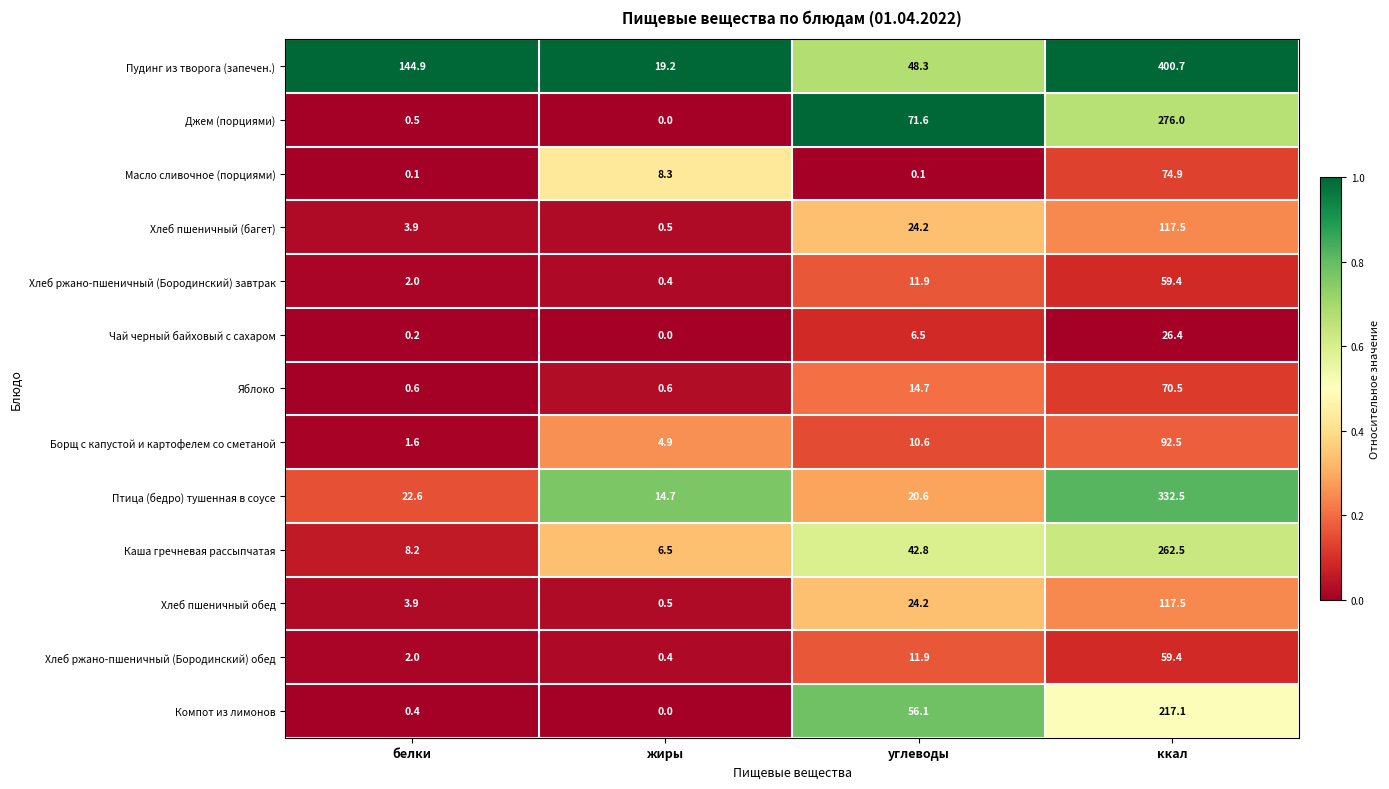

The value of Компот из лимонов at жиры is 0.0. True or false?

True